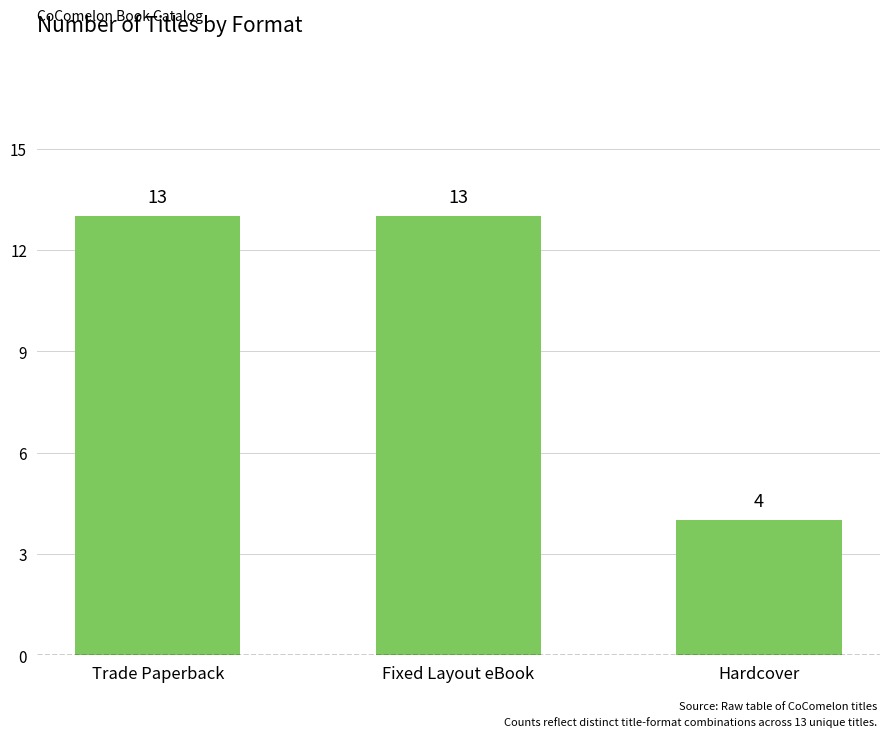

Reading right to left, list all the values displayed in this chart.

4	13	13